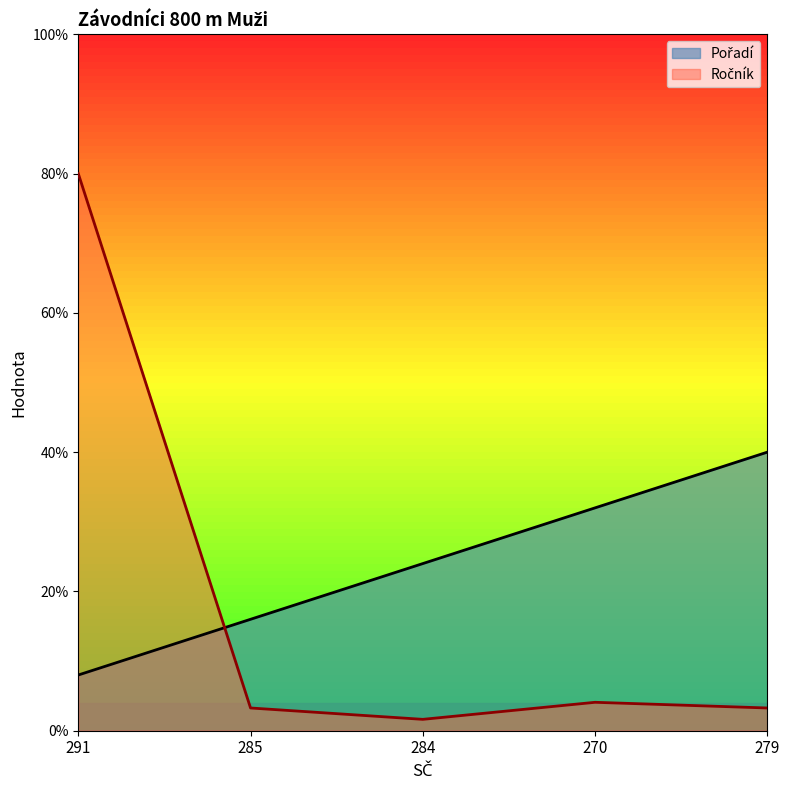

What is the sum of all Ročník values?

92.2